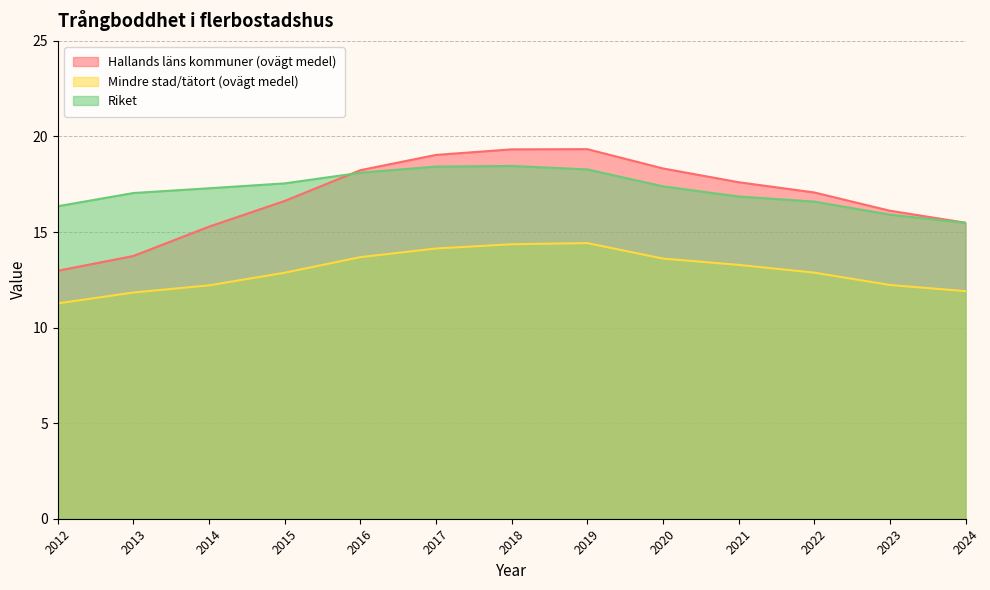

Which has a higher value, 2016 or 2019?

2019